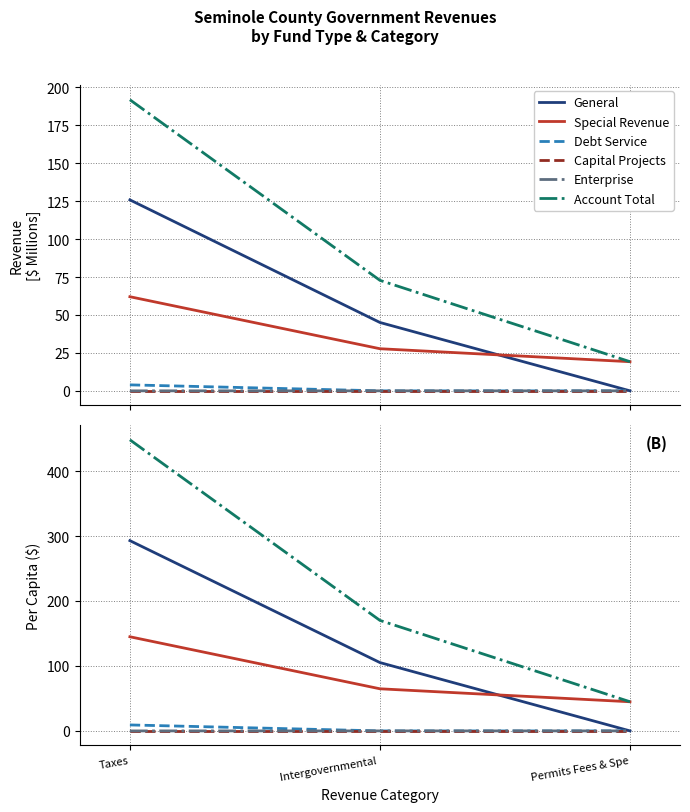

What position from the left is Intergovernmental ?

2